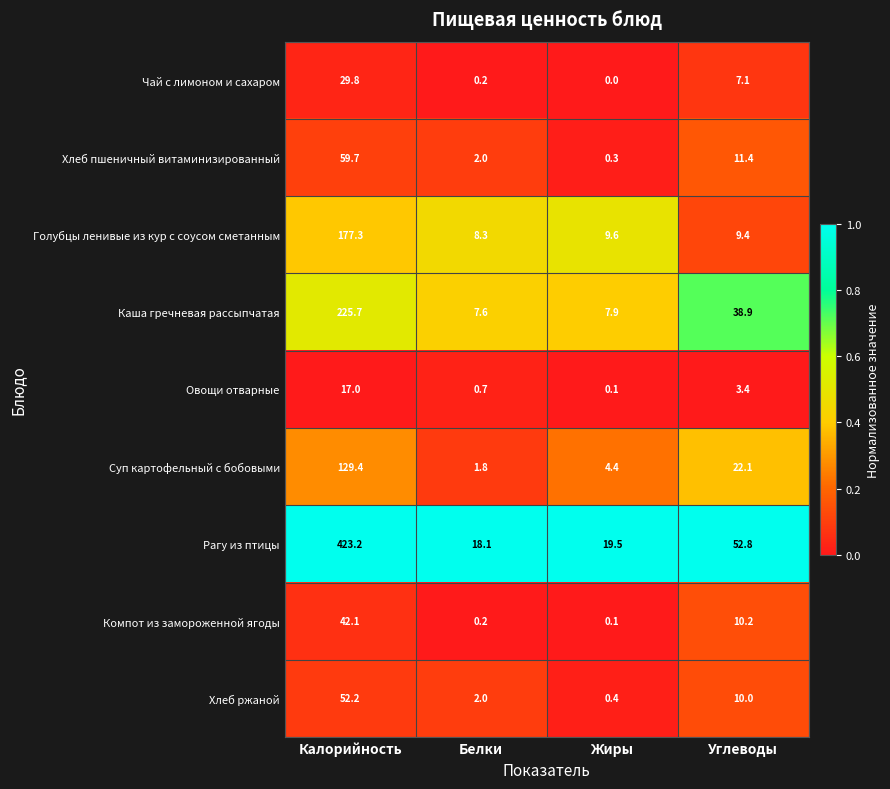

True or false: Овощи отварные has a value of 17.0 at Калорийность.

True